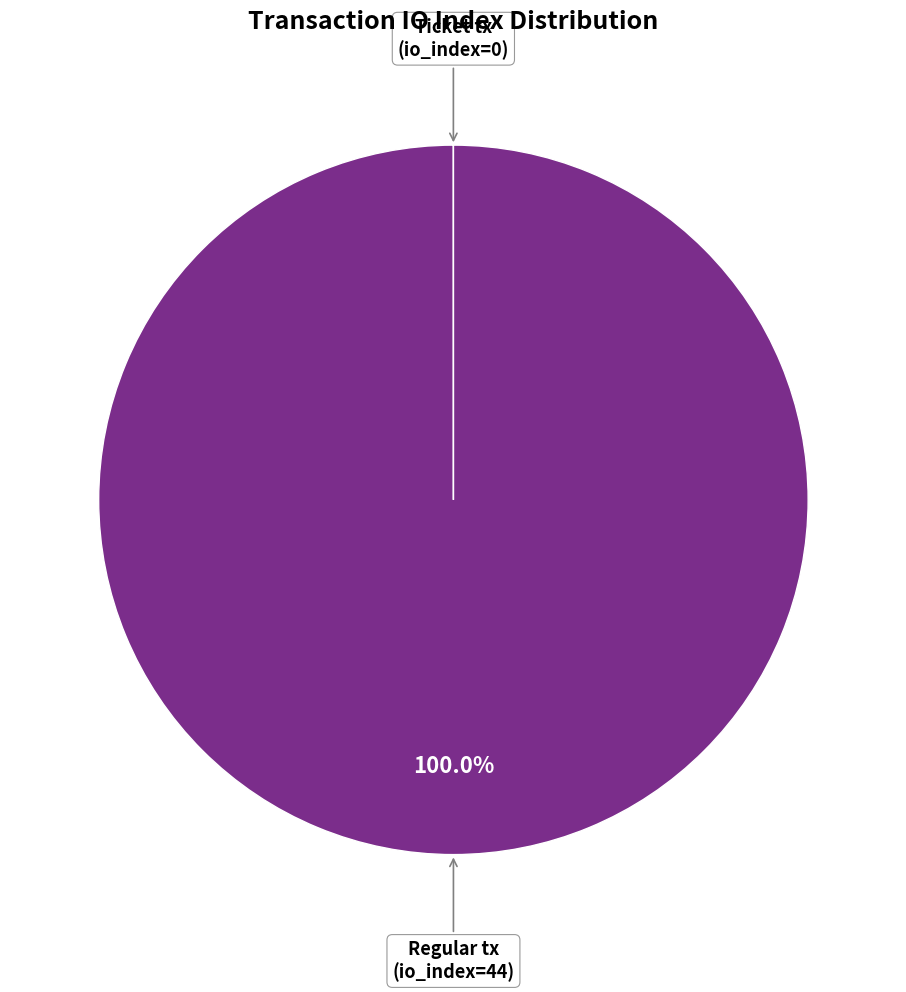

Is there any slice that represents more than half of the pie?

Yes